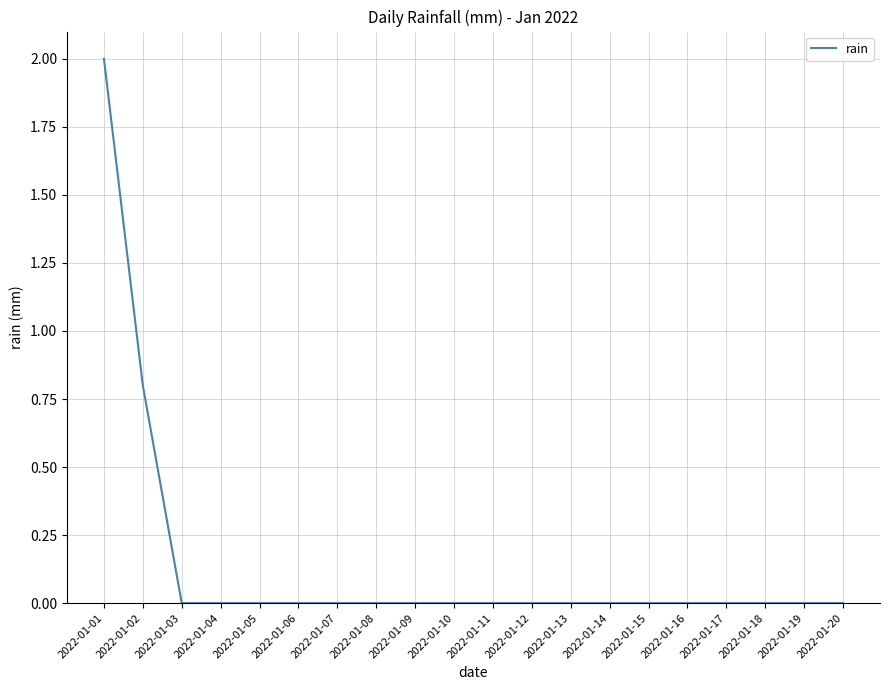

The chart shows a value of 0.0 at 2022-01-15. True or false?

True